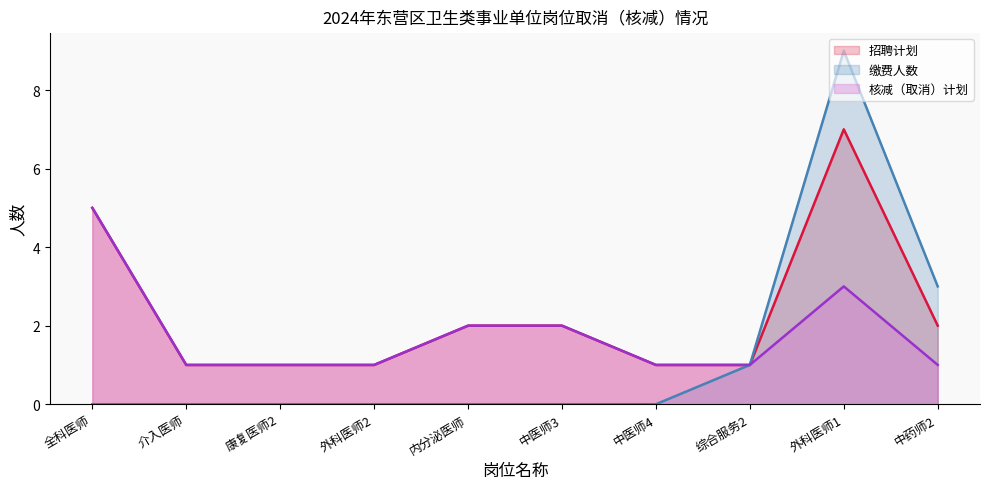

What position from the right is 内分泌医师?

6